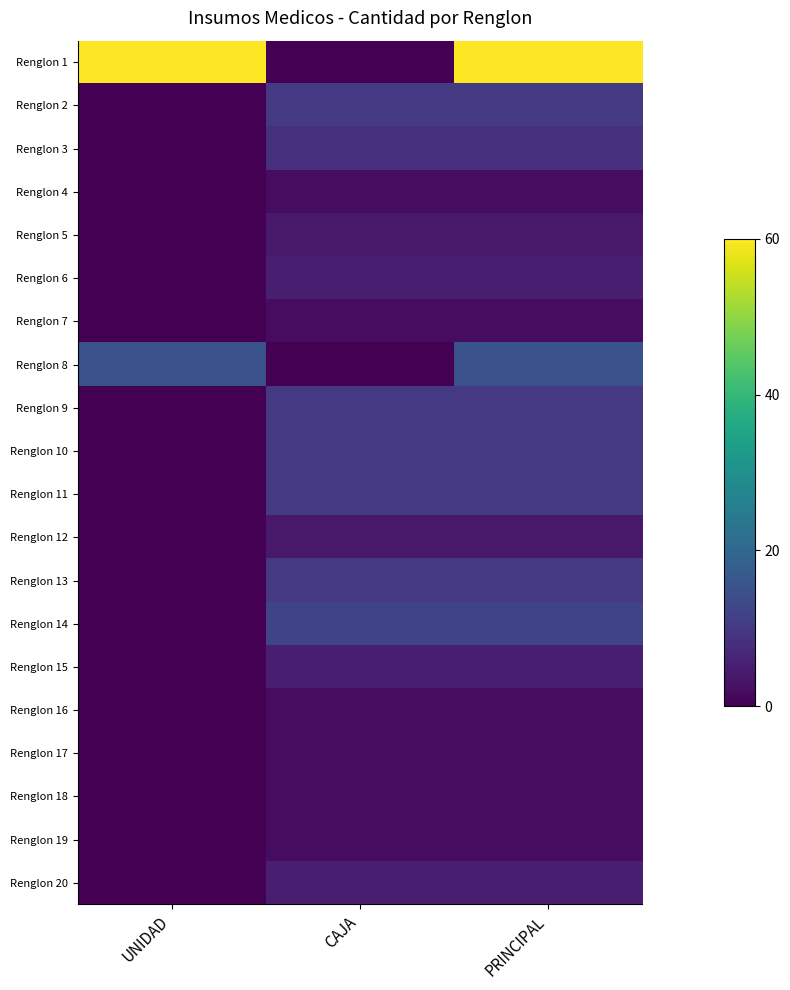

List the series in order of their peak value, lowest first.

Renglon 4, Renglon 7, Renglon 16, Renglon 17, Renglon 18, Renglon 19, Renglon 5, Renglon 12, Renglon 6, Renglon 15, Renglon 20, Renglon 3, Renglon 2, Renglon 9, Renglon 10, Renglon 11, Renglon 13, Renglon 14, Renglon 8, Renglon 1